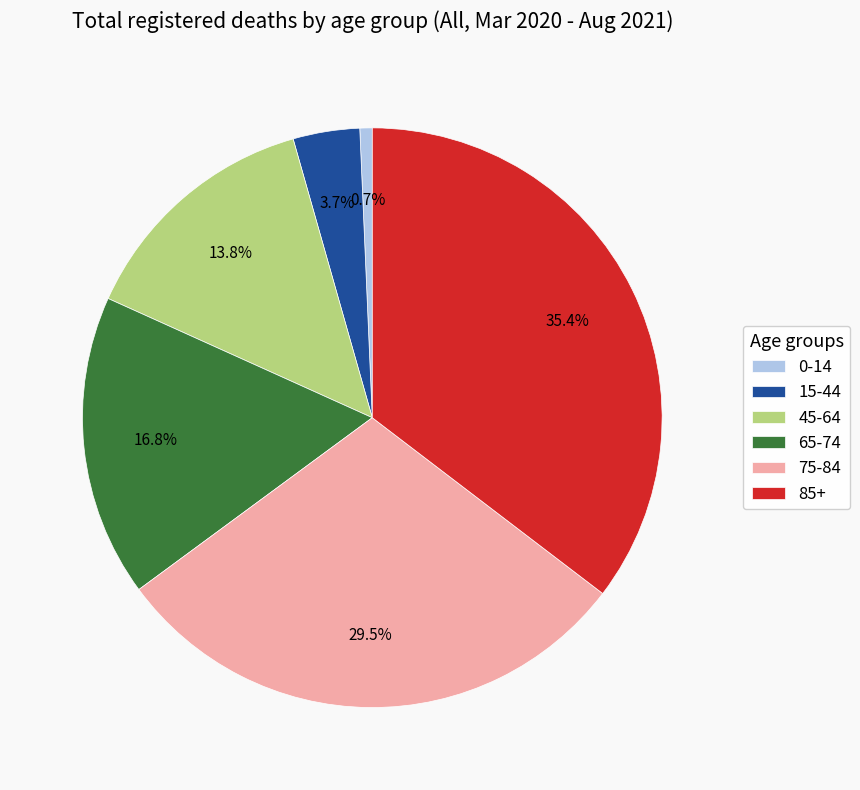

Which slice is the smallest?

0-14